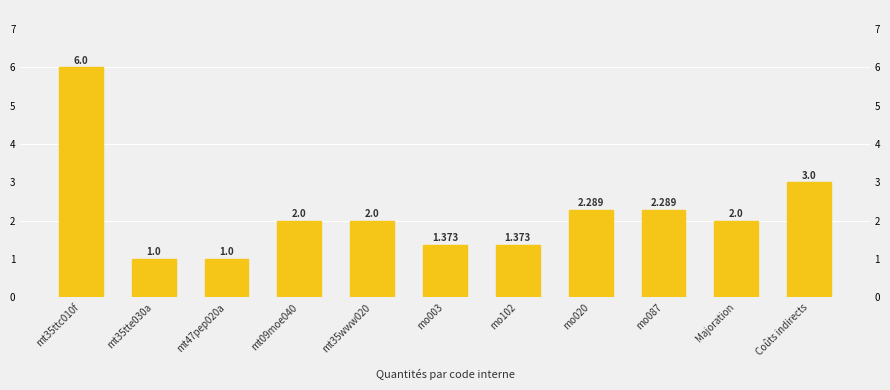

Reading left to right, extract all data points from this chart.

6.0	1.0	1.0	2.0	2.0	1.4	1.4	2.3	2.3	2.0	3.0